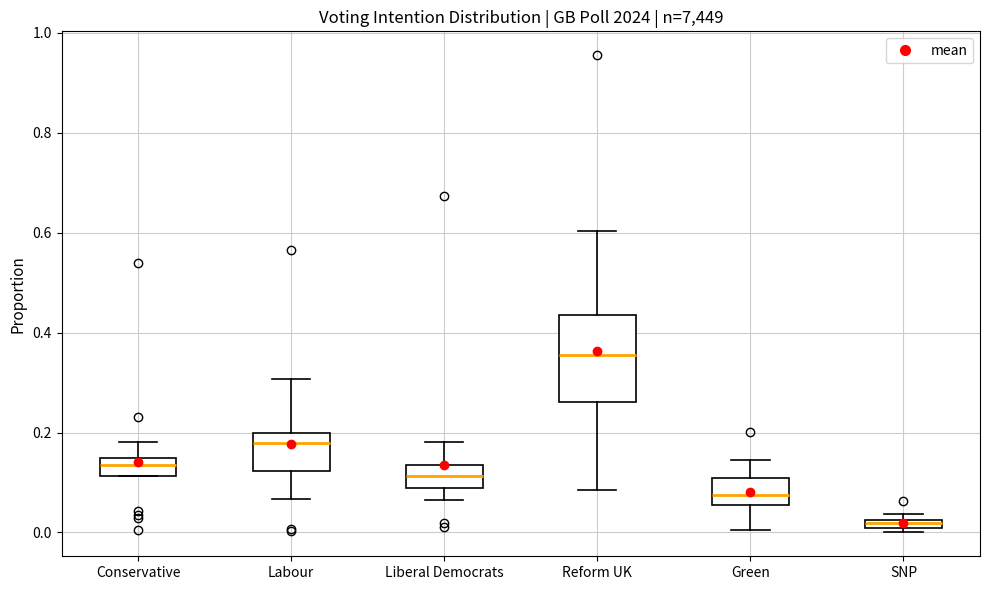

Which box's median line is the highest?

Reform UK